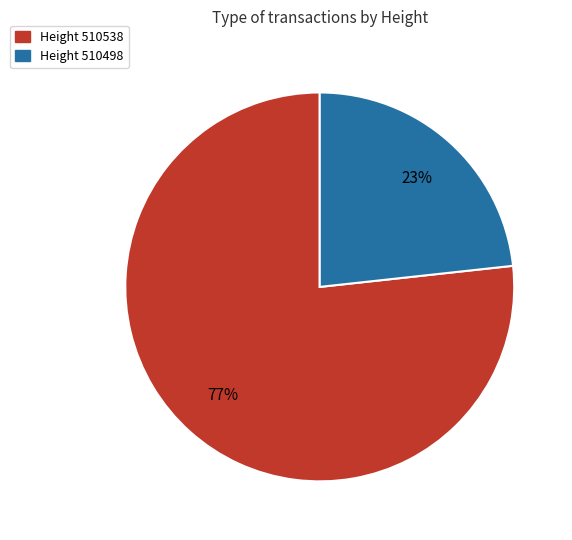

How many slices are in this pie chart?

2